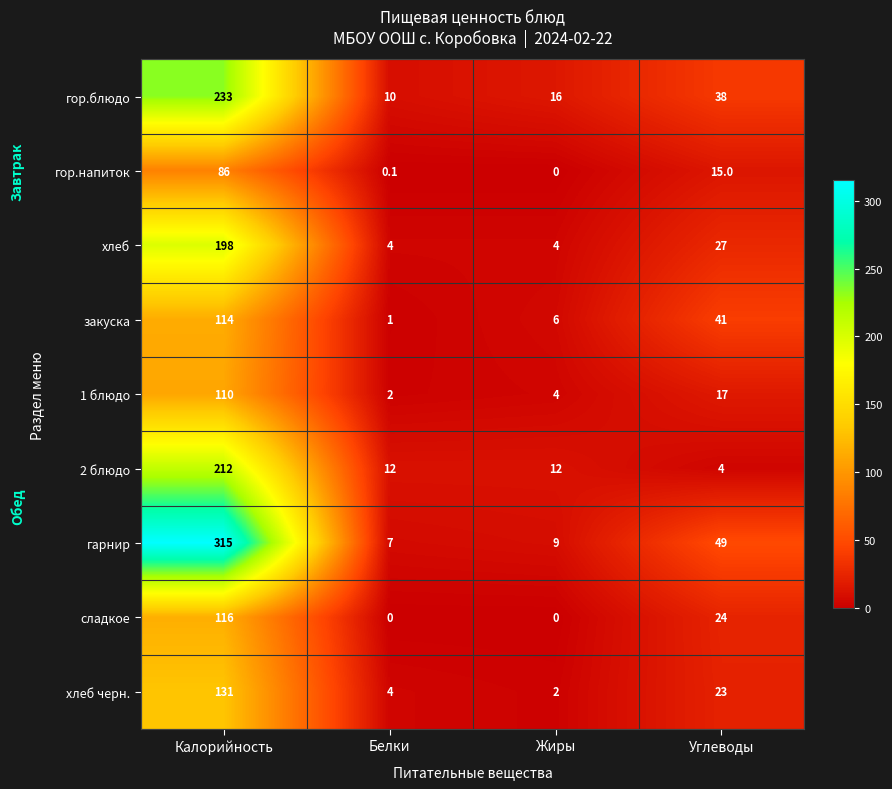

Is it true that гор.напиток equals 15.0 at Углеводы?

True